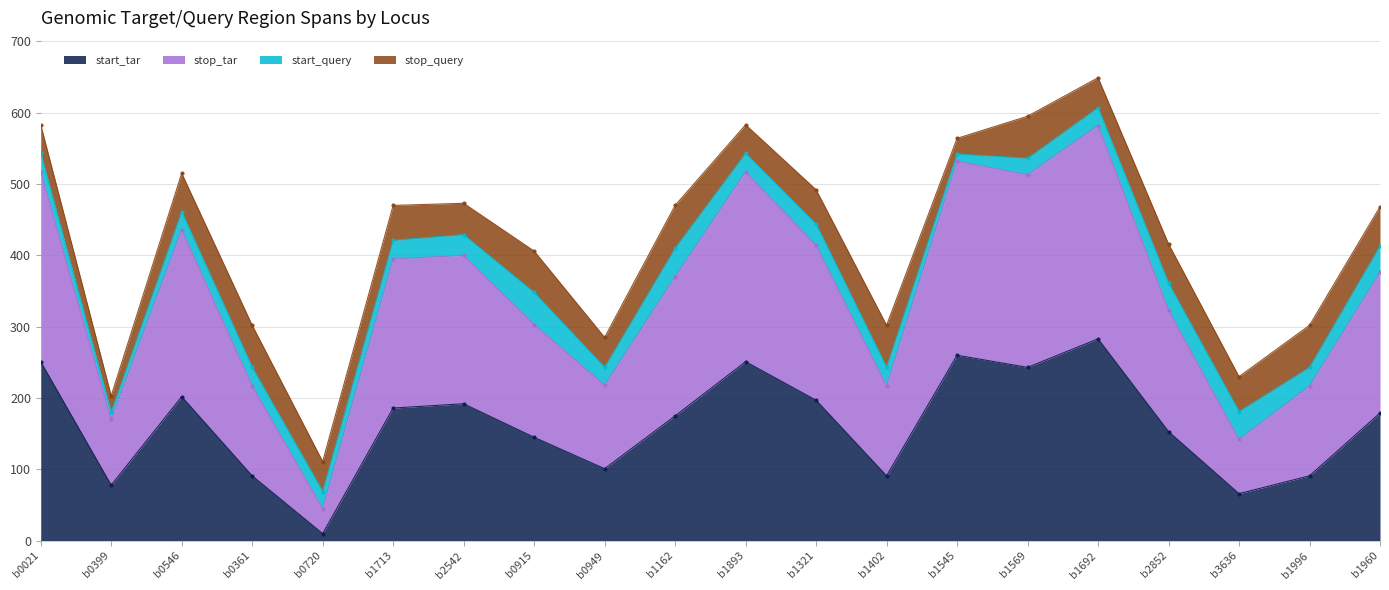

At which label does start_tar first exceed 179?

b0021